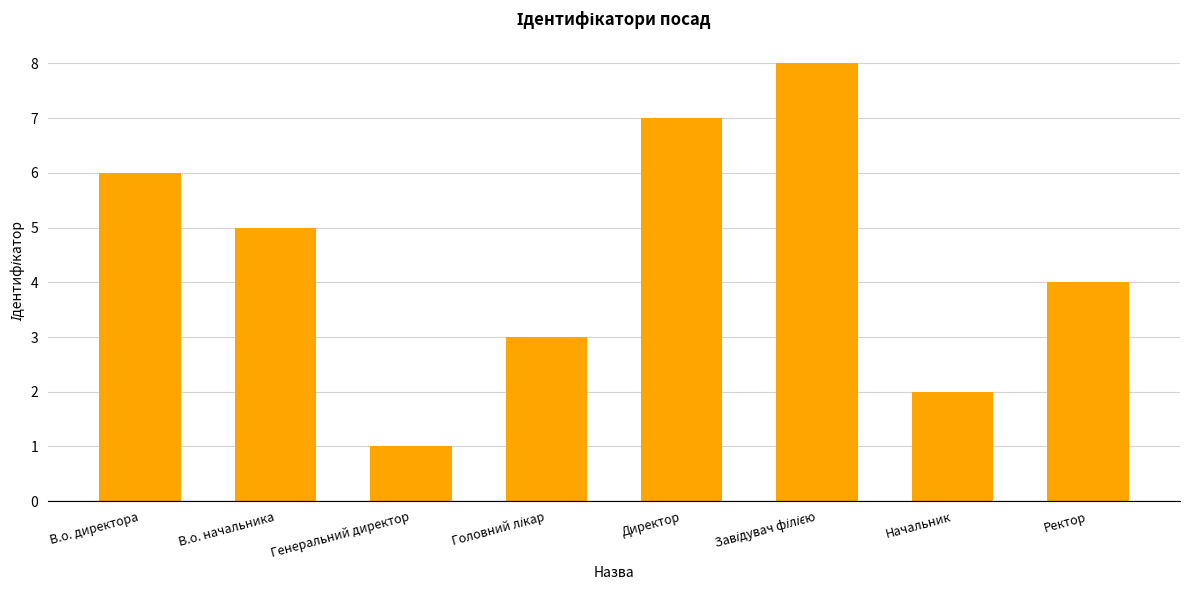

What is the difference between the maximum and second lowest values?

6